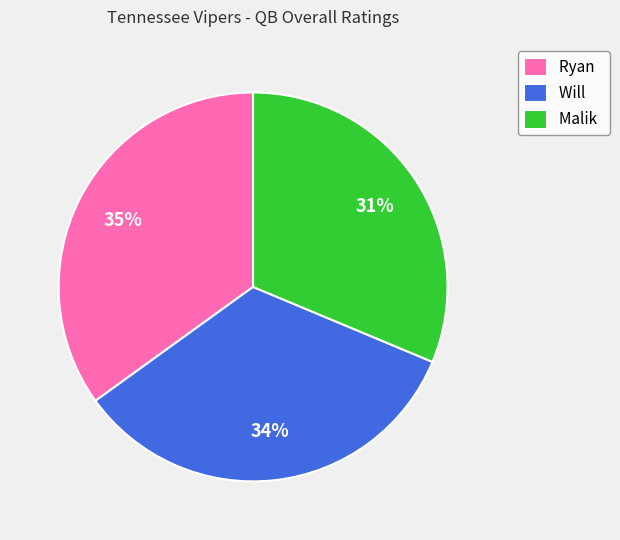

Between Will and Ryan, which is larger?

Ryan